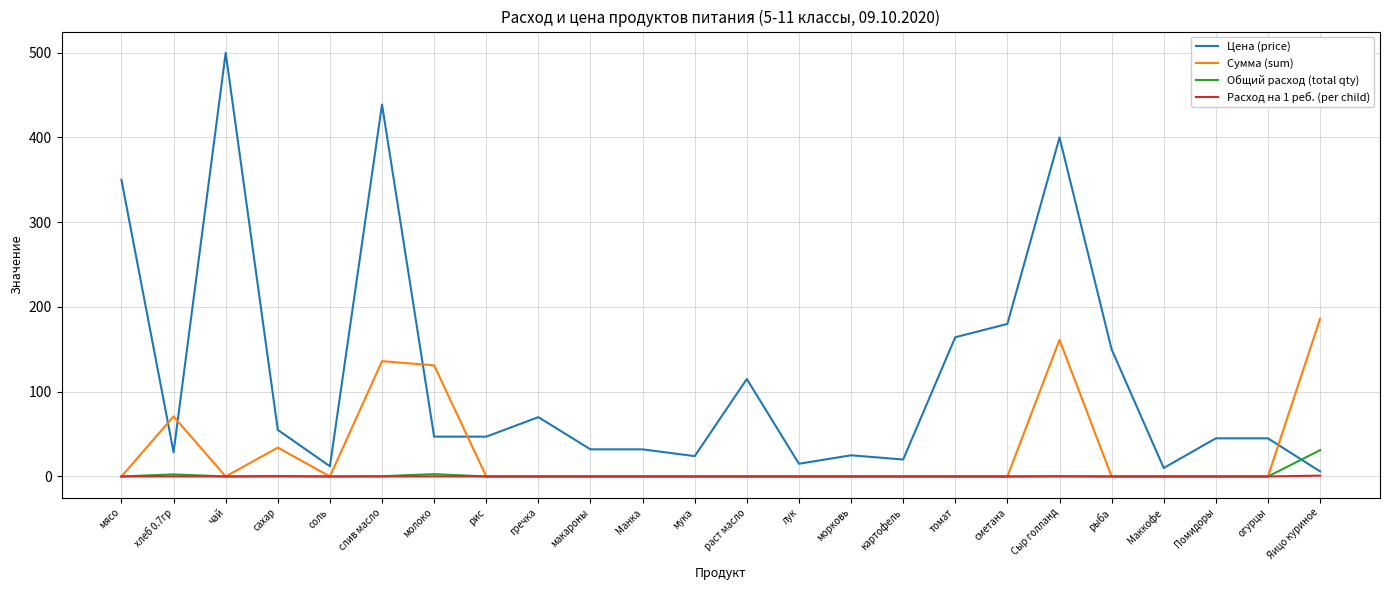

Which series has the largest total across all categories?

Цена (price)